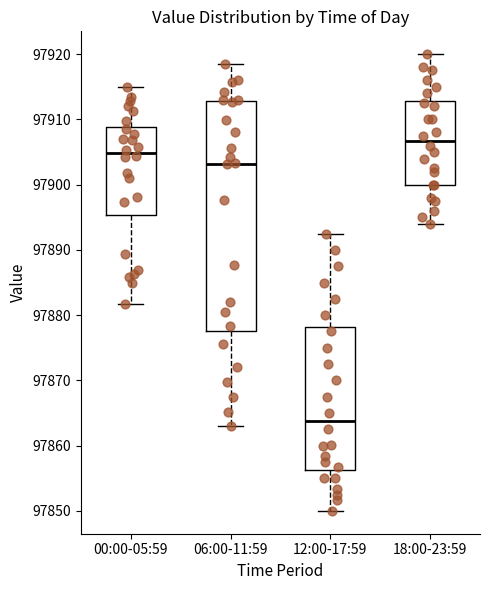

Reading left to right, read every box against the y-axis: the position of its median line, the range the box covers, and the ends of its whiskers. The values are not printed on the chart, so give them approximately, as read against the axis.

00:00-05:59: median 97905, box 97895 to 97909, whiskers 97882 to 97915
06:00-11:59: median 97903, box 97878 to 97913, whiskers 97863 to 97918
12:00-17:59: median 97864, box 97856 to 97878, whiskers 97850 to 97893
18:00-23:59: median 97907, box 97900 to 97913, whiskers 97894 to 97920